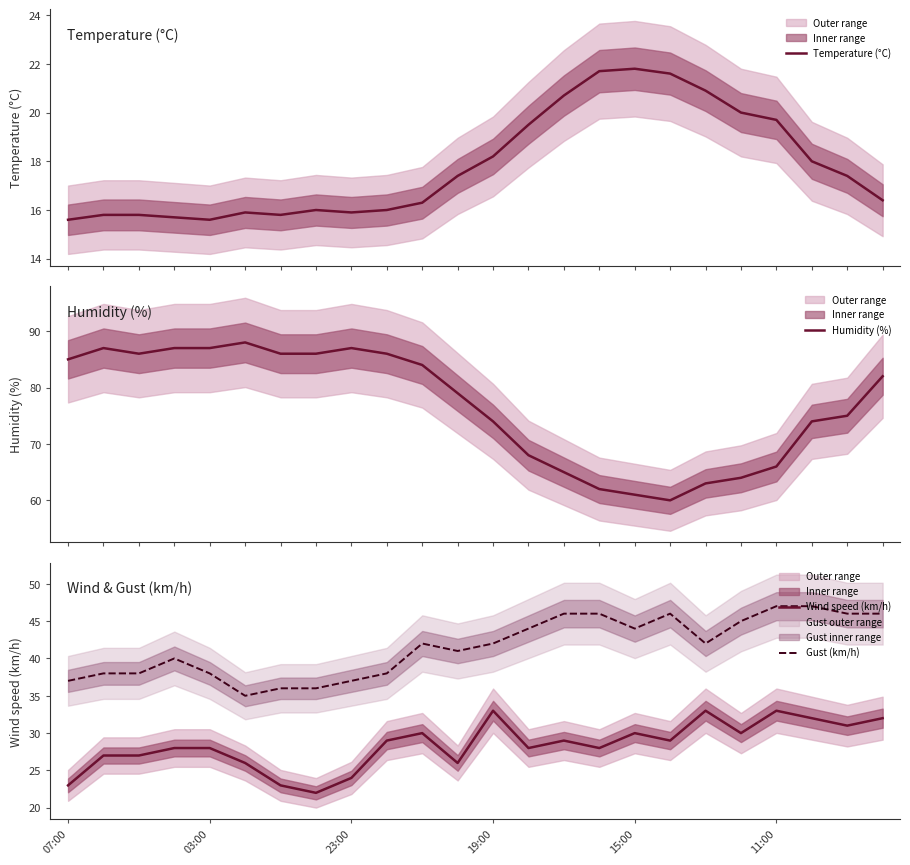

At how many categories does at least one series exceed 26?

24